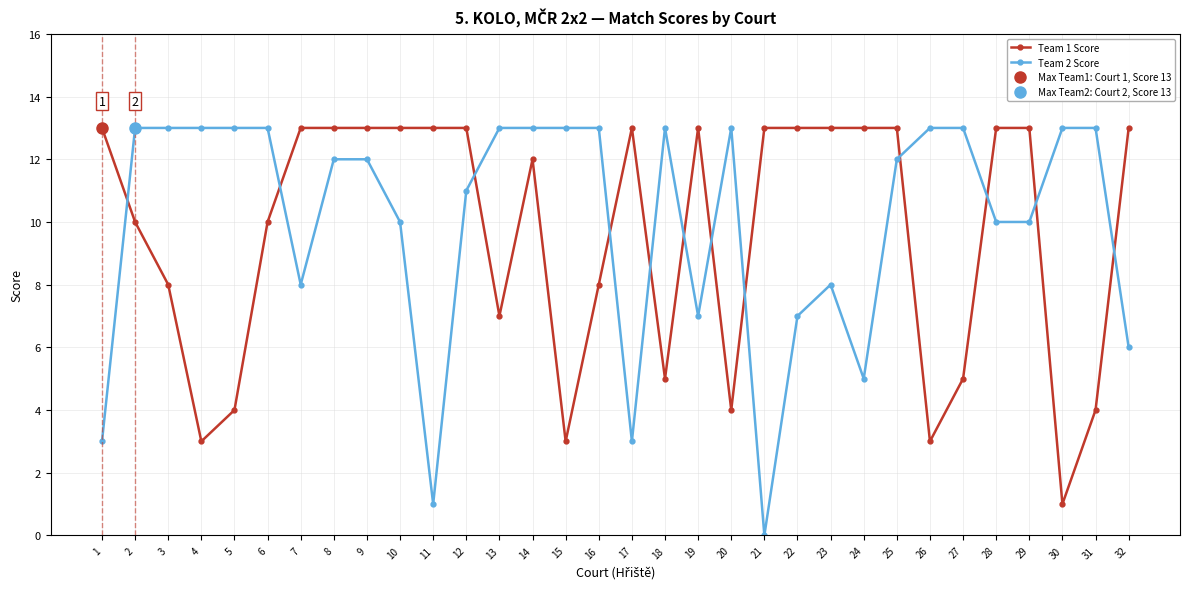

At 13, list the series in order from smallest to largest.

Team 1 Score, Team 2 Score